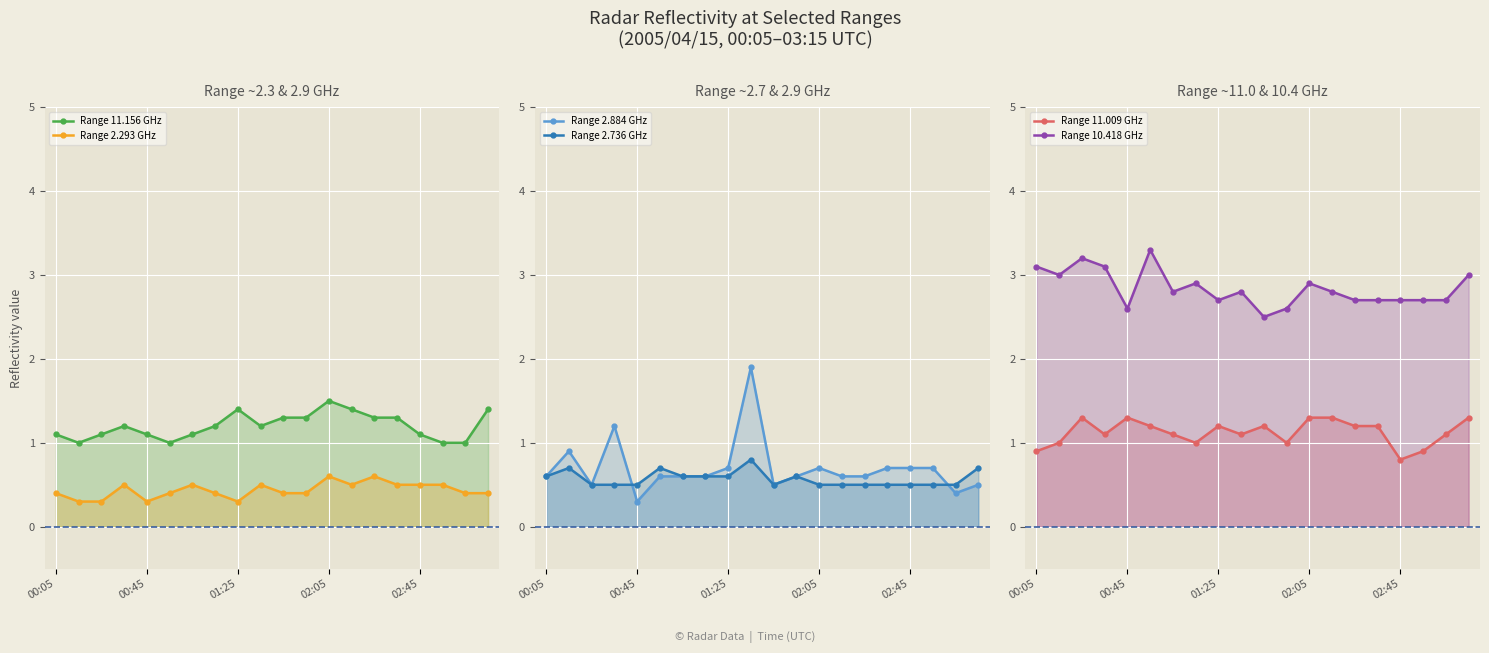

Is the value of Range 2.293 GHz at 12 greater than the value of Range 10.418 GHz at 15?

No